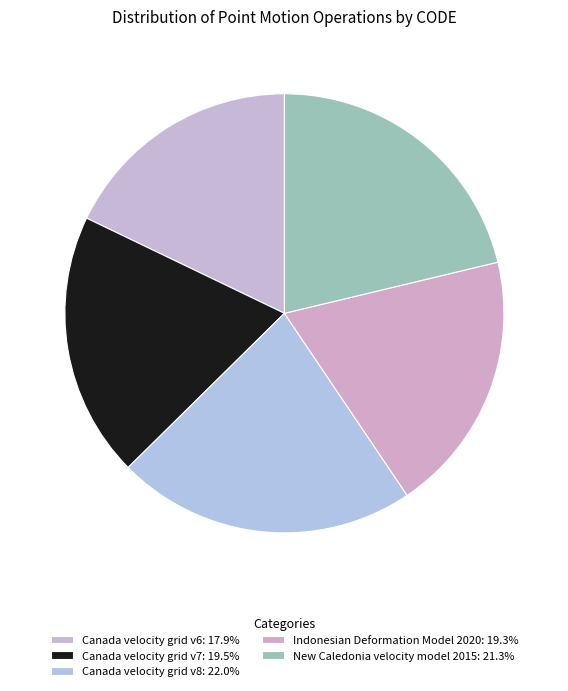

Which category has the smallest portion of the pie?

Canada velocity grid v6